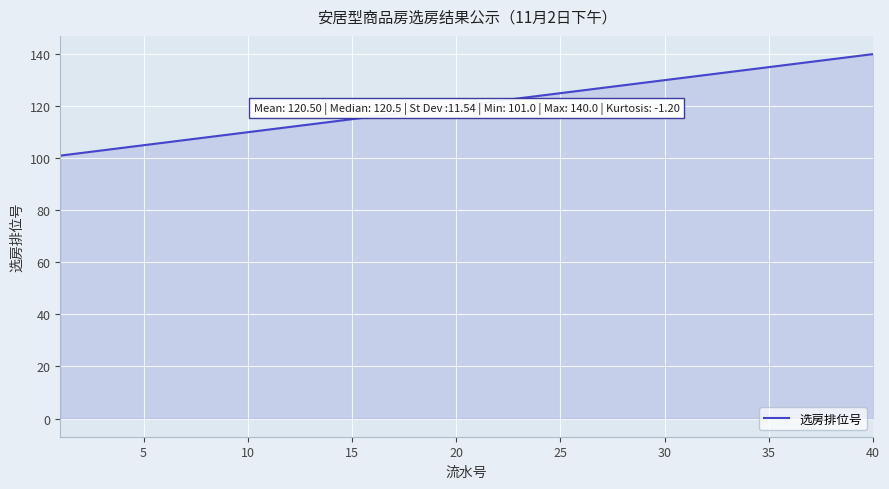

What is the maximum value shown in the chart?

140